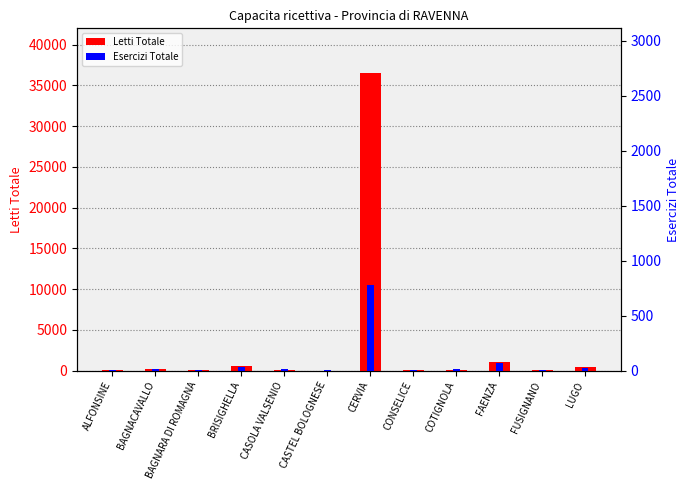

What is the difference between the Esercizi Totale values at CASTEL BOLOGNESE and BRISIGHELLA?

35